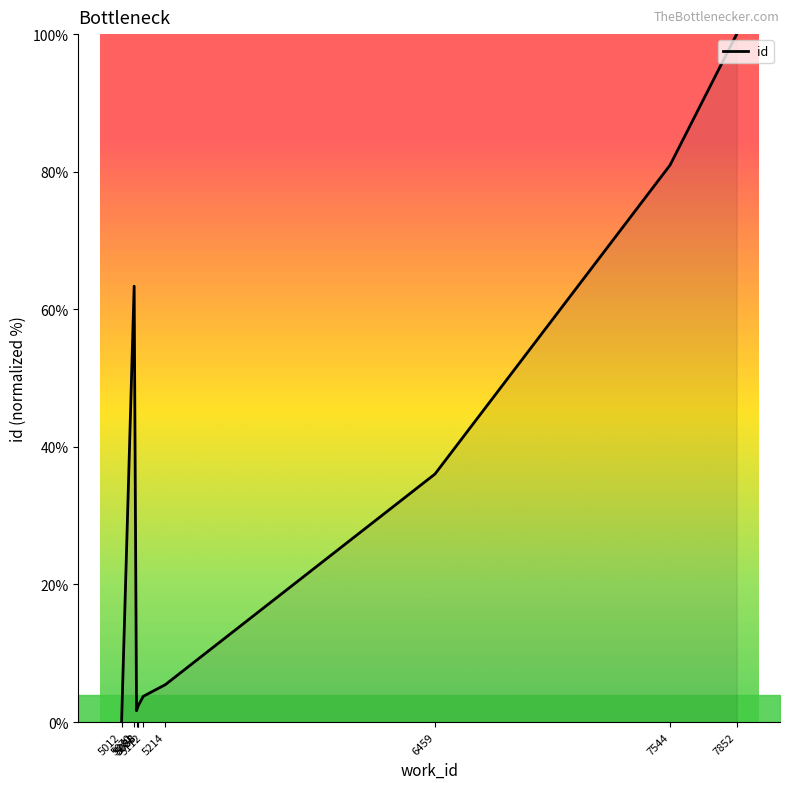

How many distinct data groups are displayed?

1